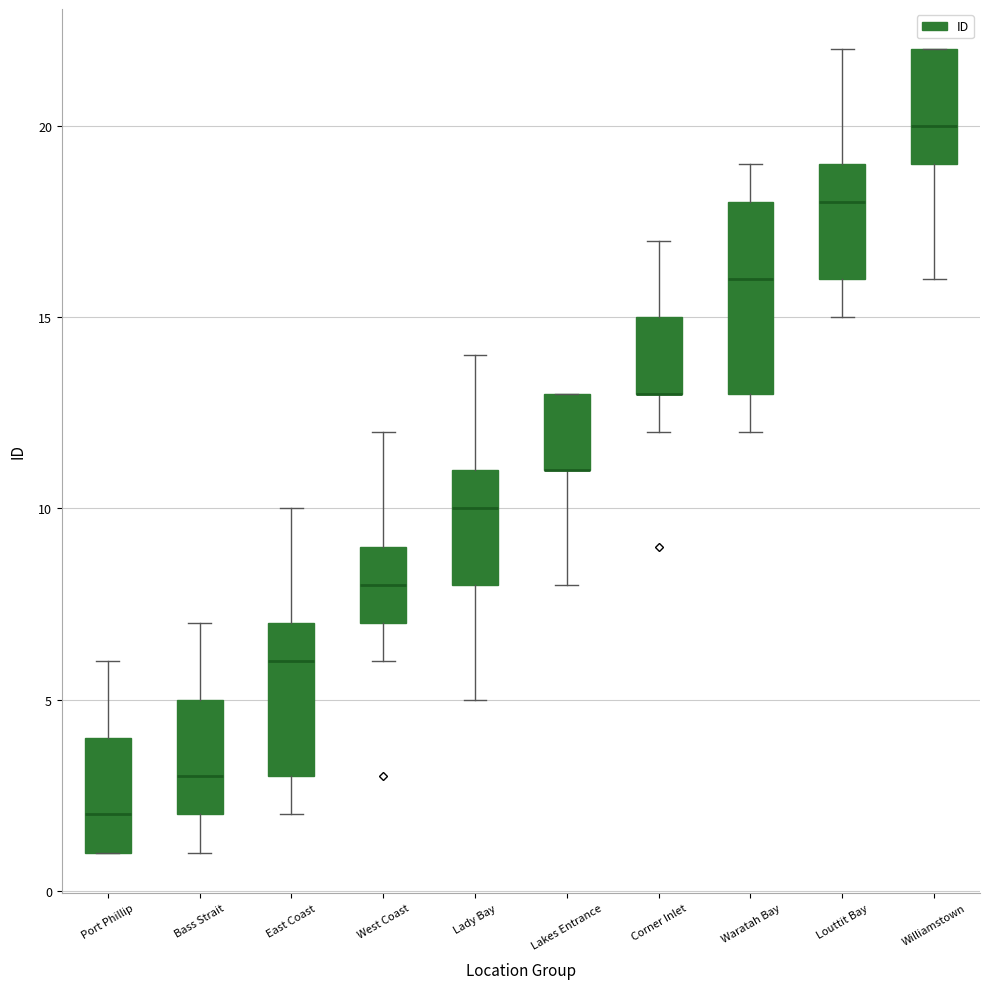

Where is the lower edge of the box for East Coast on the y-axis? The values are not printed on the chart, so give them approximately, as read against the axis.

3